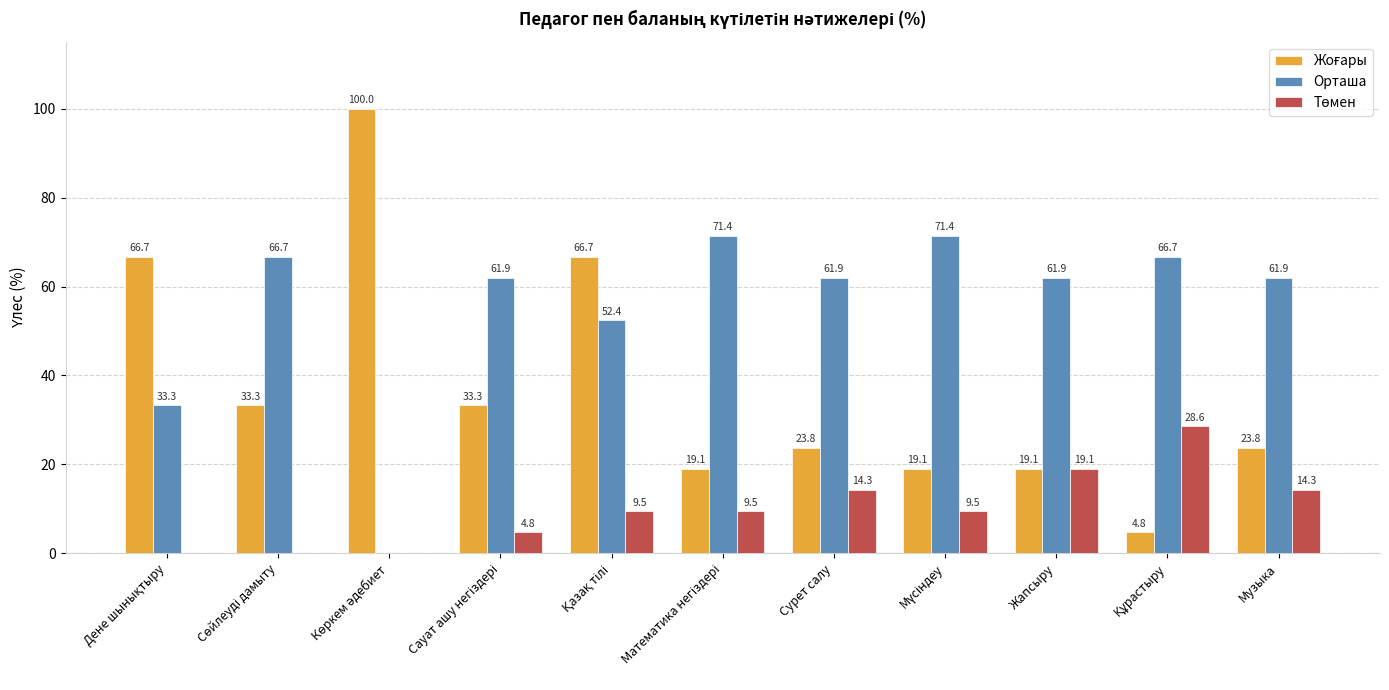

What is the maximum value for Орташа?

71.4